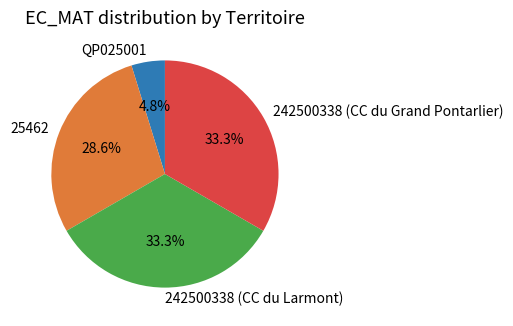

Which has a higher value, 242500338 (CC du Grand Pontarlier) or QP025001?

242500338 (CC du Grand Pontarlier)